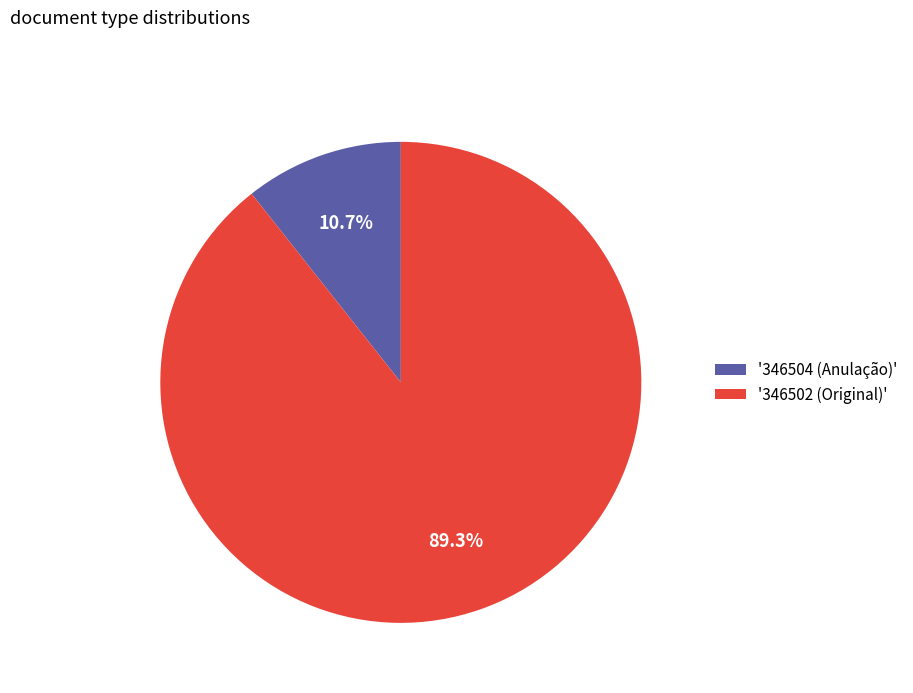

Which category has the biggest portion of the pie?

'346502 (Original)'